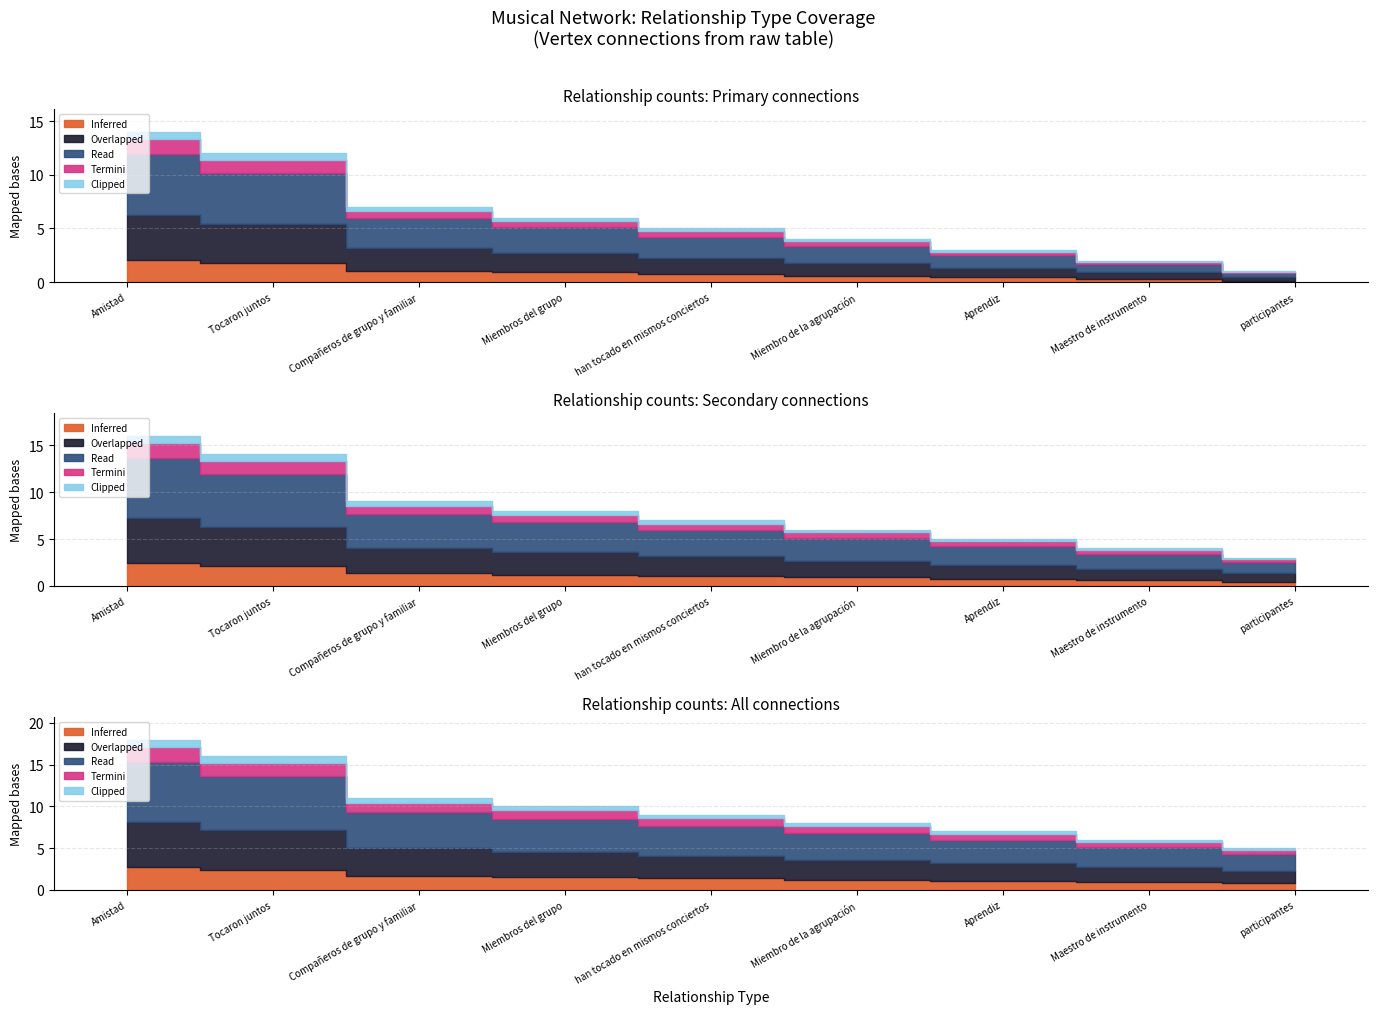

Which category has the lowest value across all series?

participantes